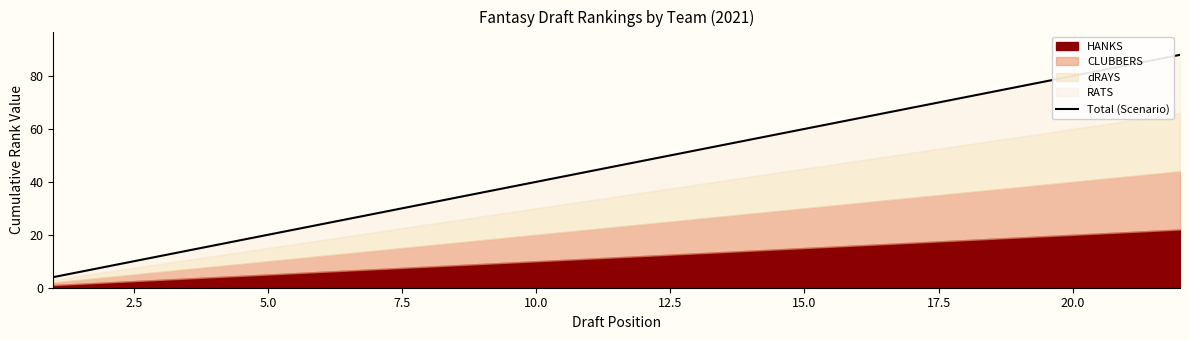

Count the number of values greater than 48.

10